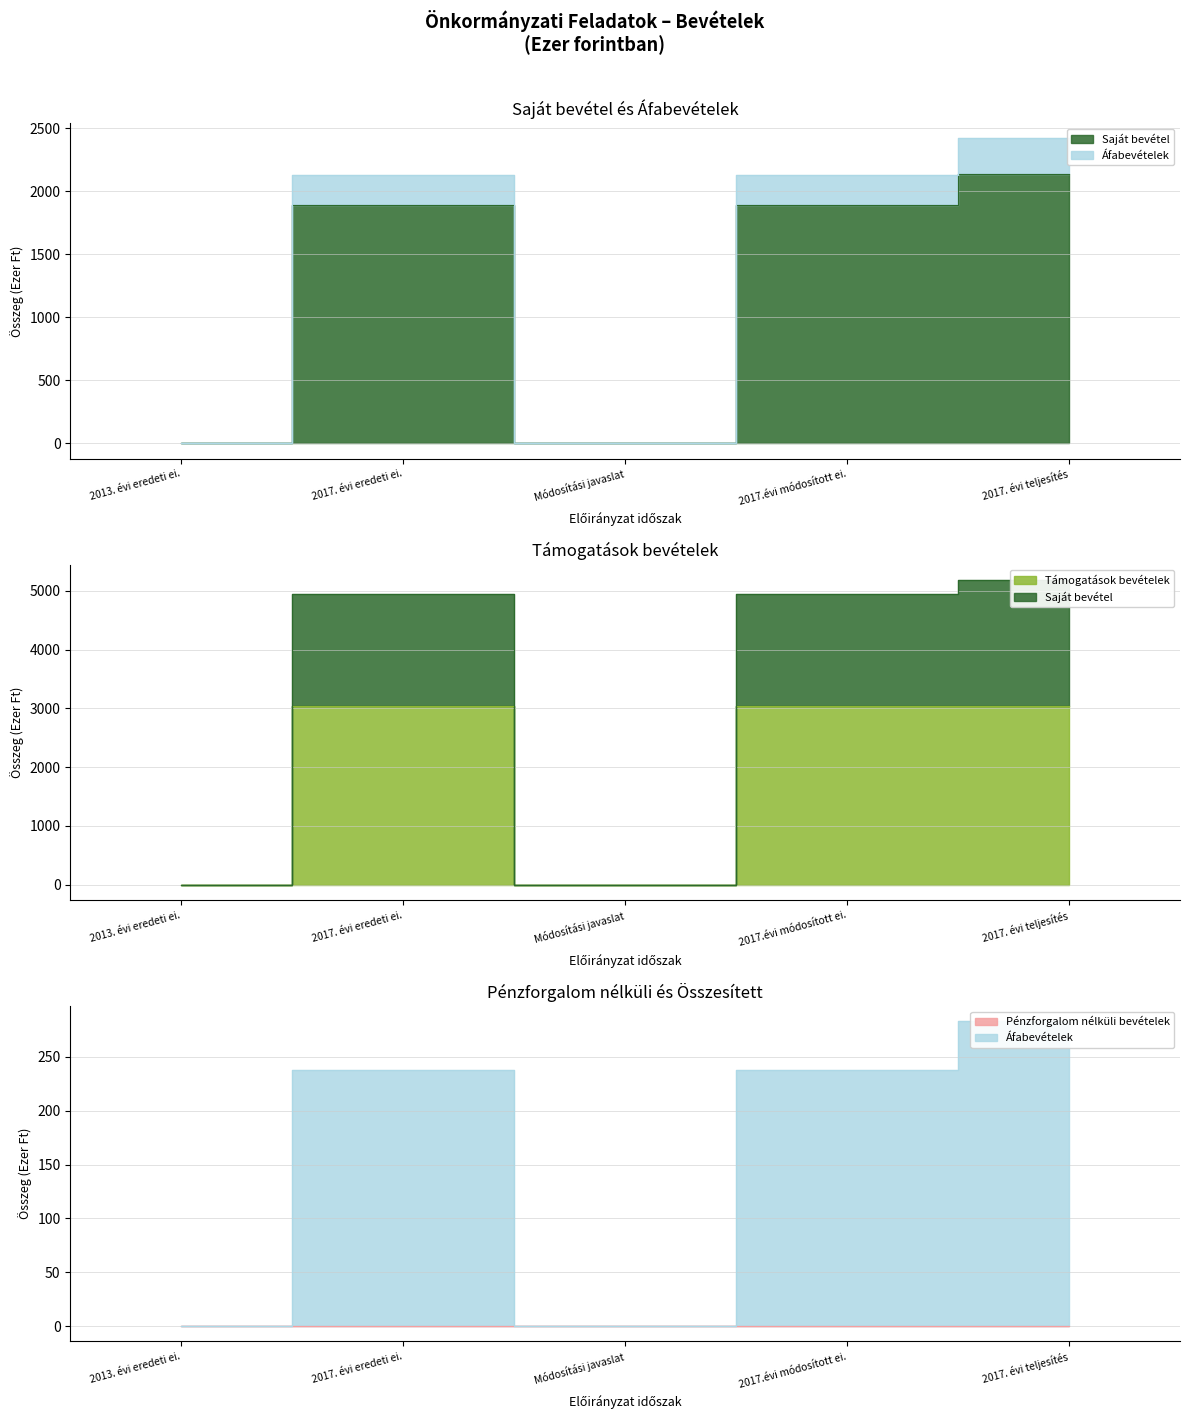

Reading left to right, transcribe all the data shown in this chart.

Saját bevétel: 0	1890	0	1890	2138
Támogatások bevételek: 0	3047	0	3047	3047
Áfabevételek: 0	238	0	238	283